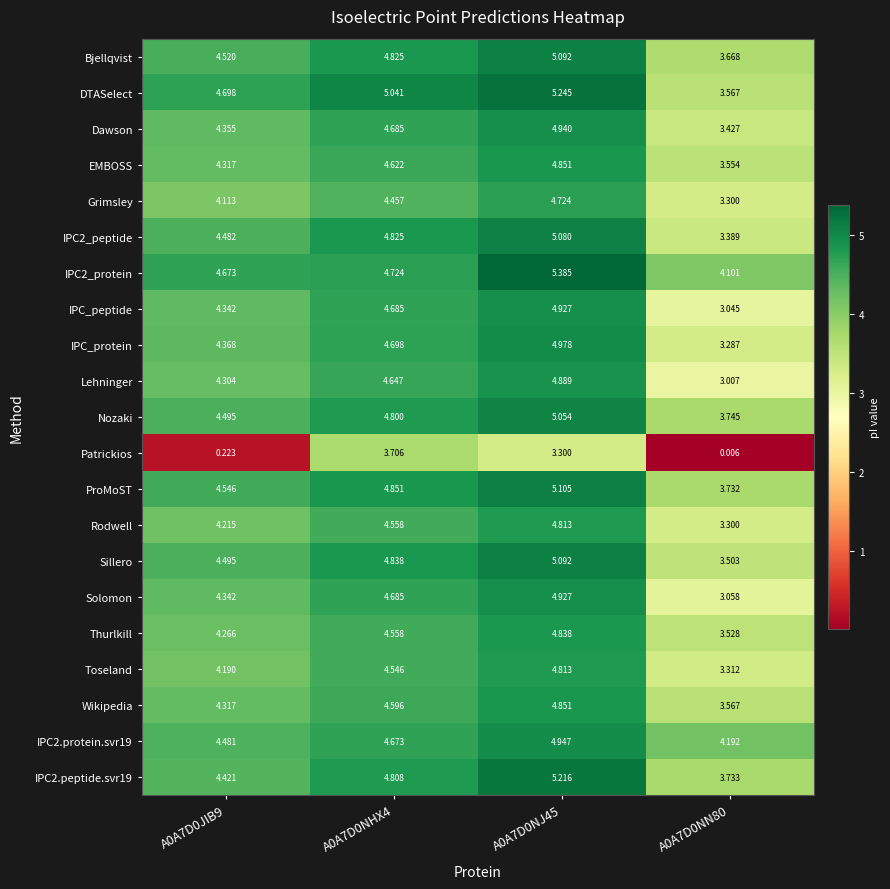

Which series changed the most between A0A7D0NHX4 and A0A7D0NN80?

Patrickios